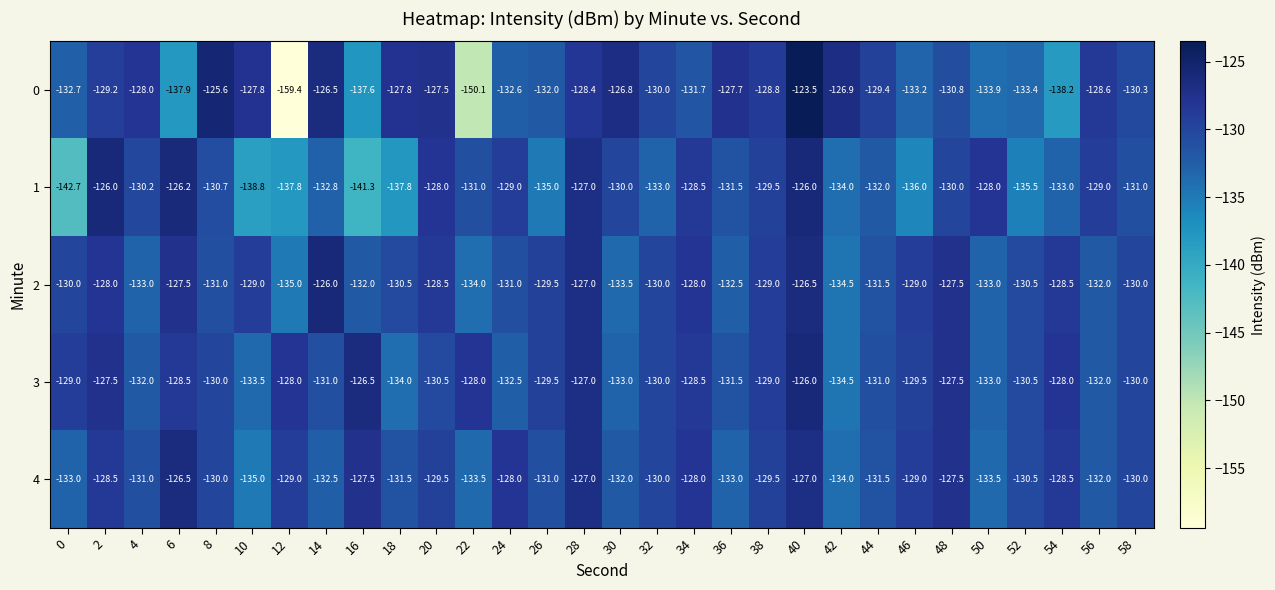

How many values in the 2 series are below -130?

14